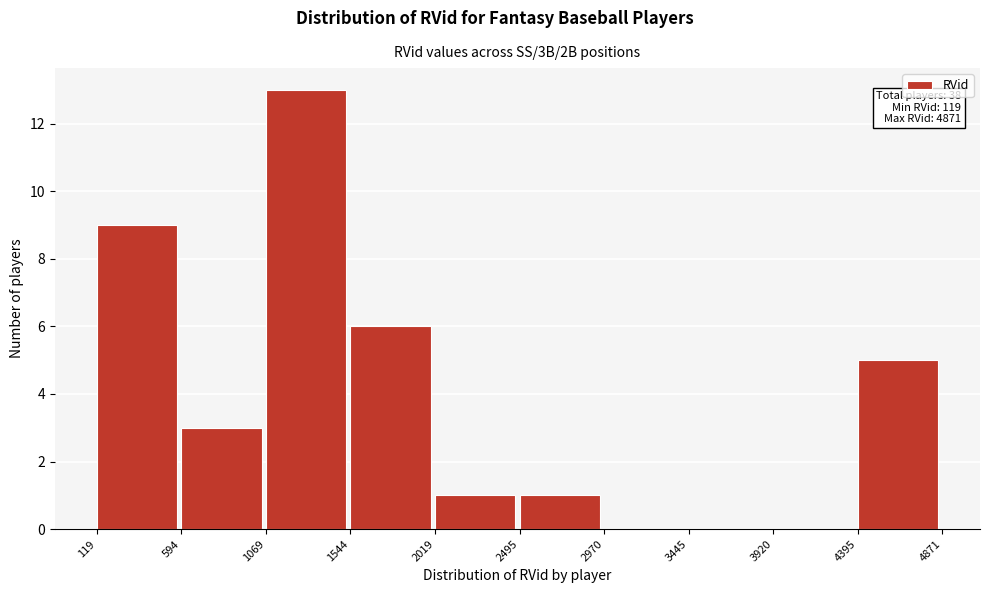

Over which range of the x-axis is the bar tallest?

1069 to 1544